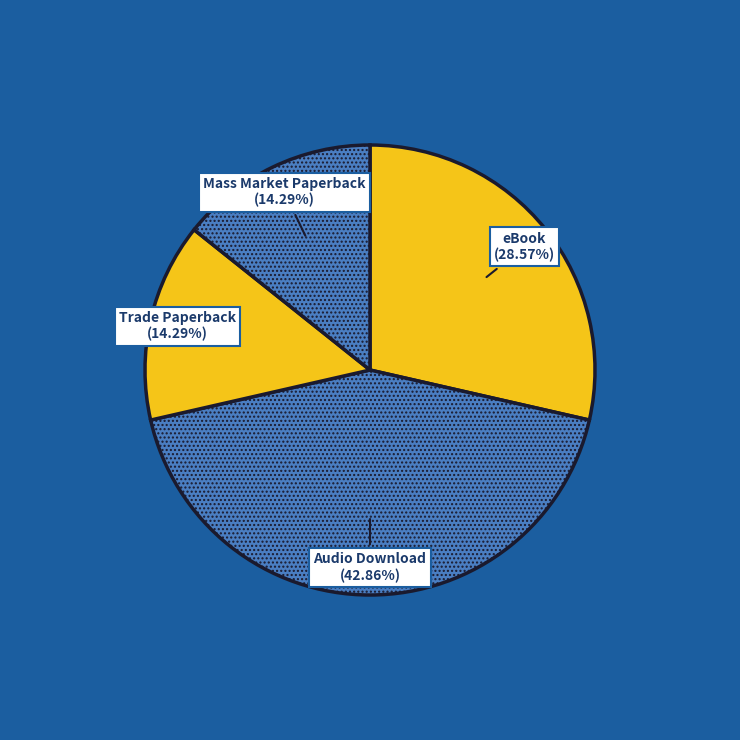

How many segments does this pie chart have?

4